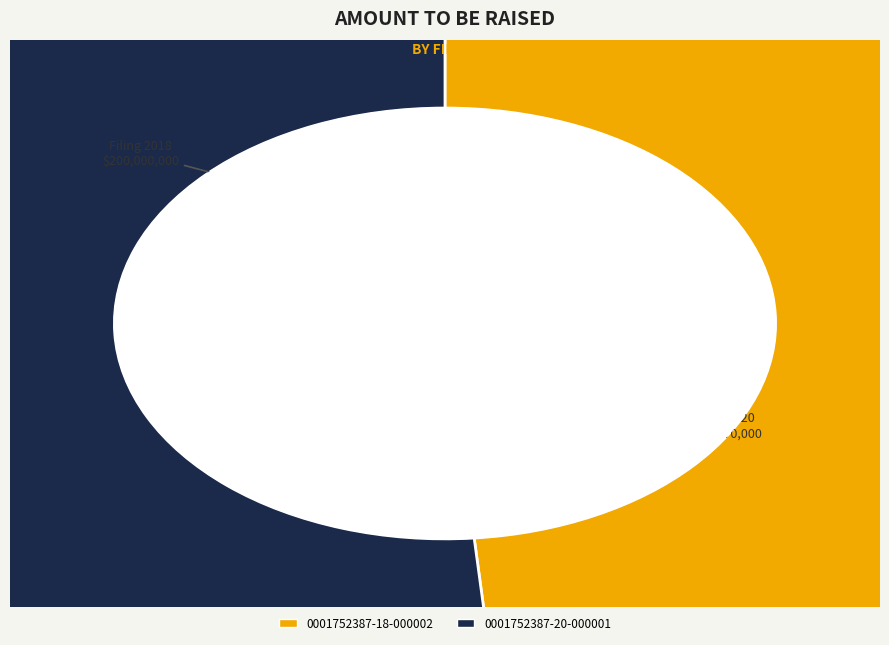

What is the smallest slice in the pie chart?

0001752387-18-000002